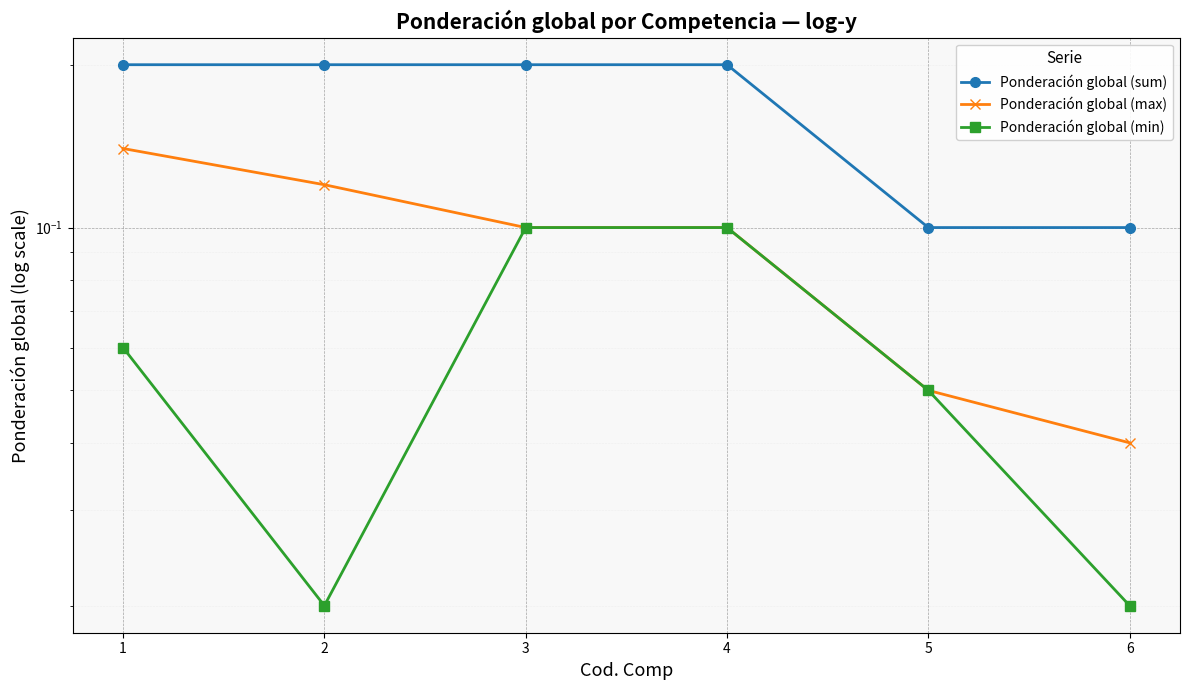

What is the sum of all Ponderación global (sum) values?

1.0